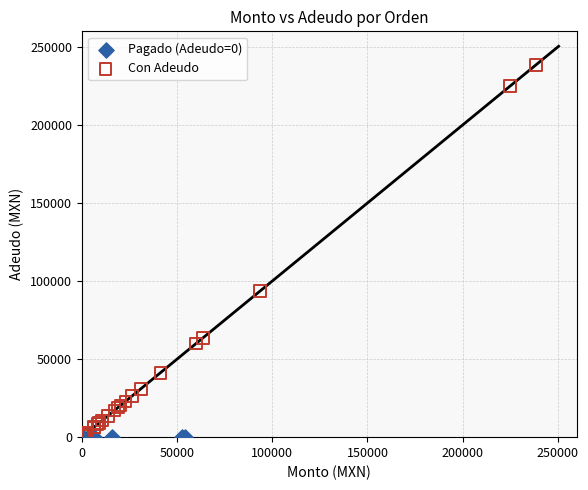

Which series reaches the maximum Y coordinate?

Con Adeudo